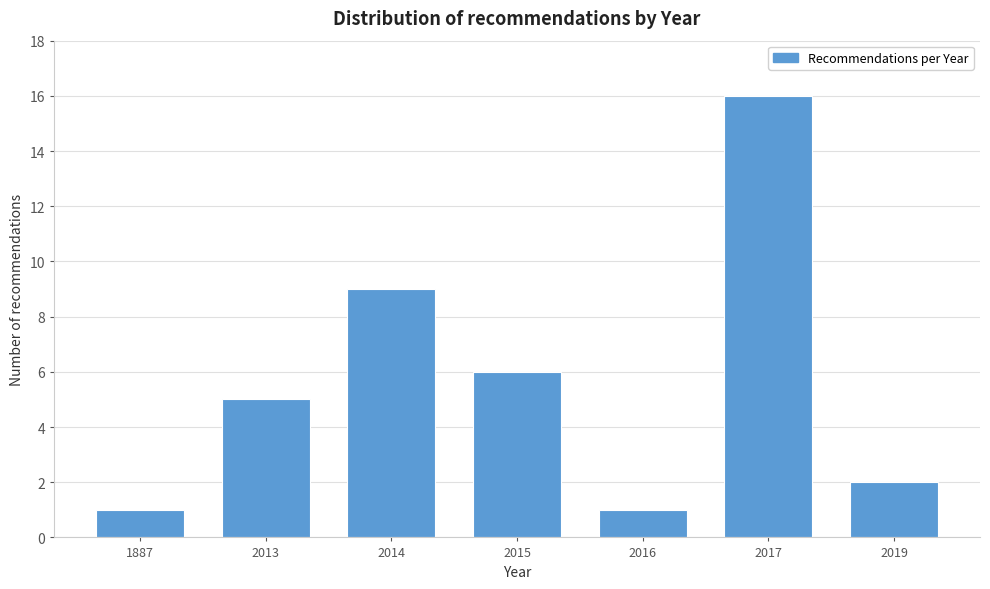

Reading left to right, transcribe all the data shown in this chart.

1887=1	2013=5	2014=9	2015=6	2016=1	2017=16	2019=2